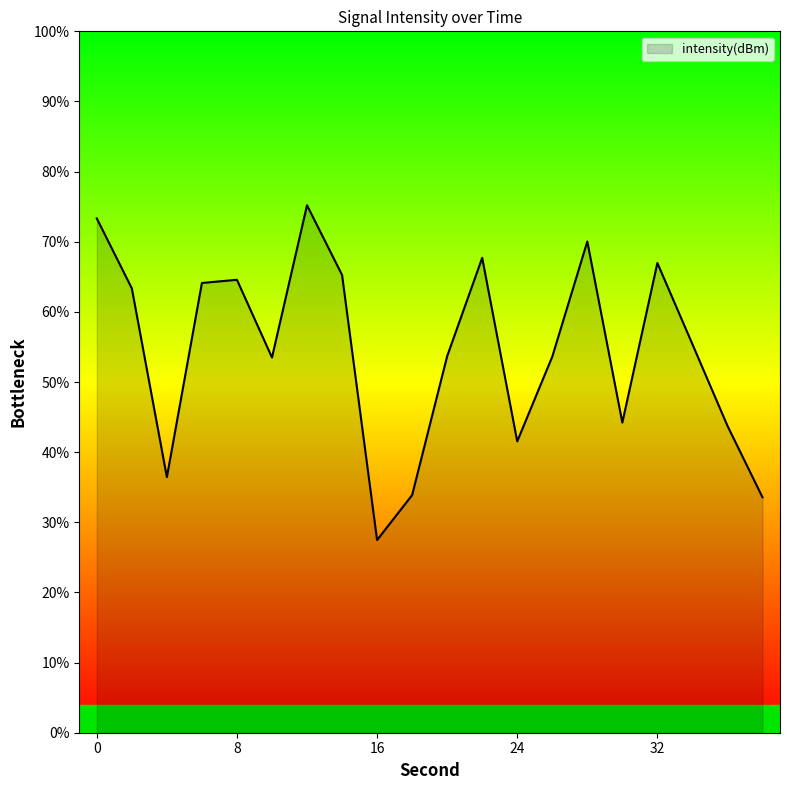

What is the difference between the maximum and minimum values?

47.7